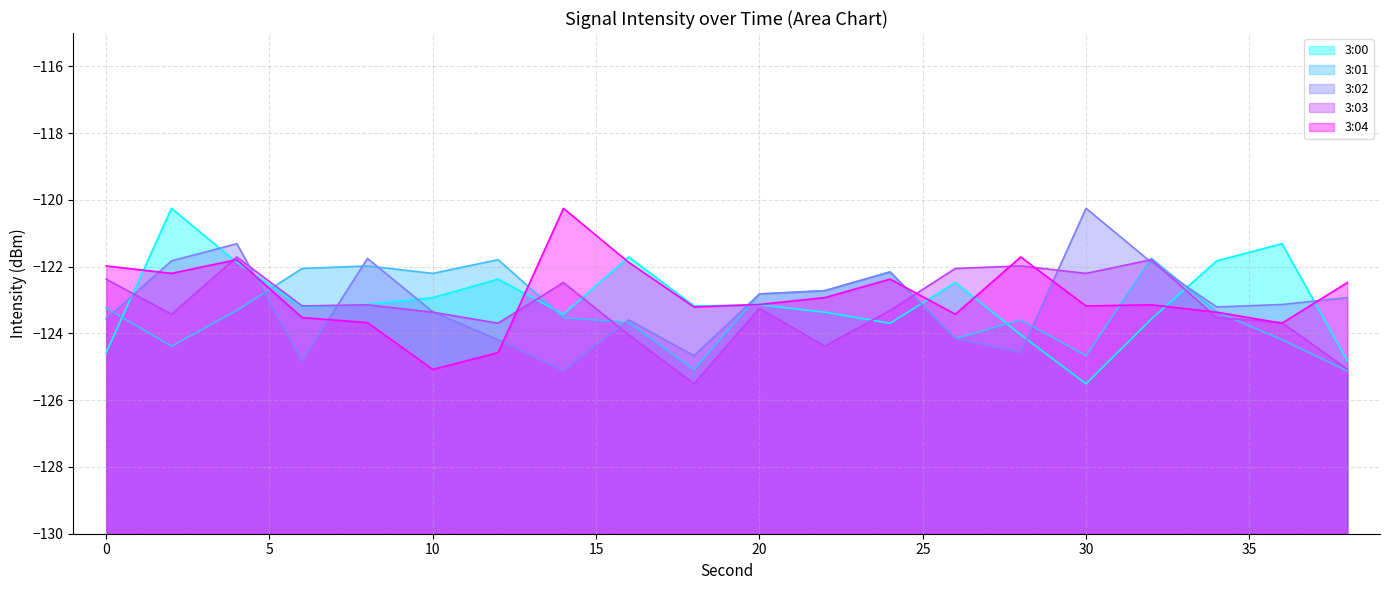

Which series ends up on top after the final intersection of 3:00 and 3:01?

3:00